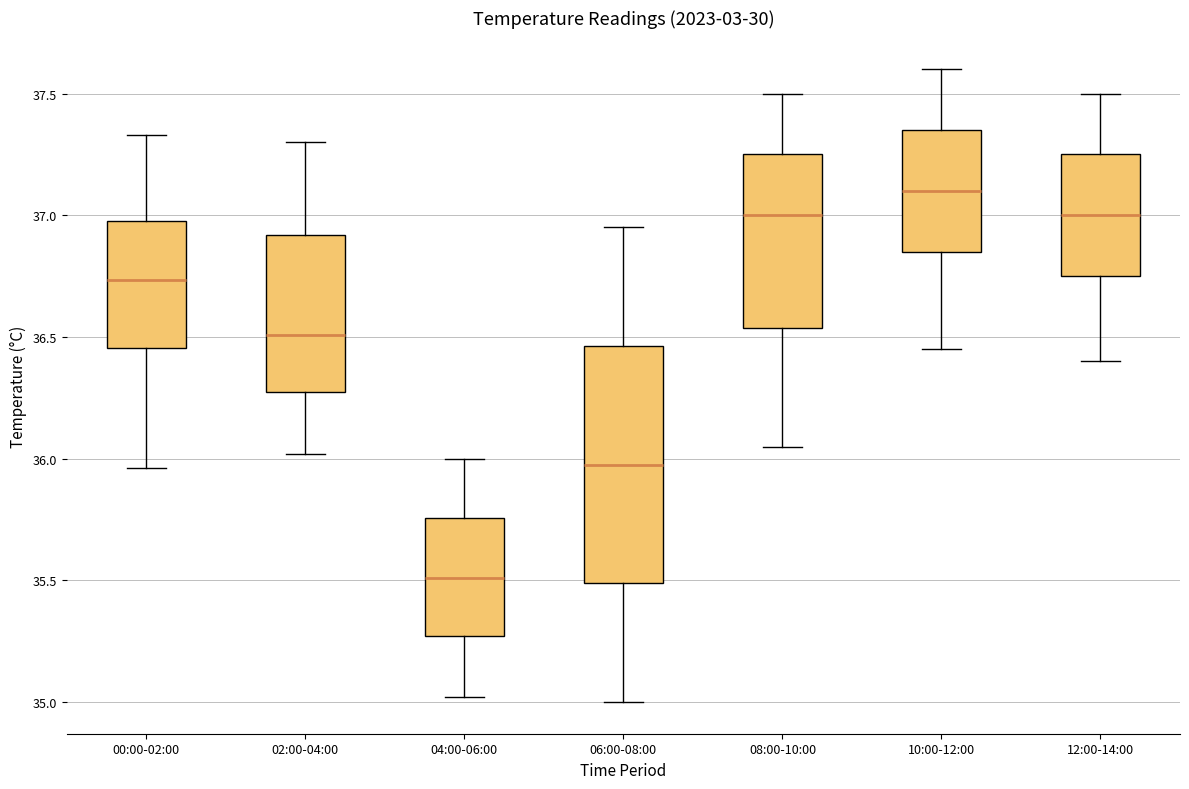

Which box has the lowest median line?

04:00-06:00